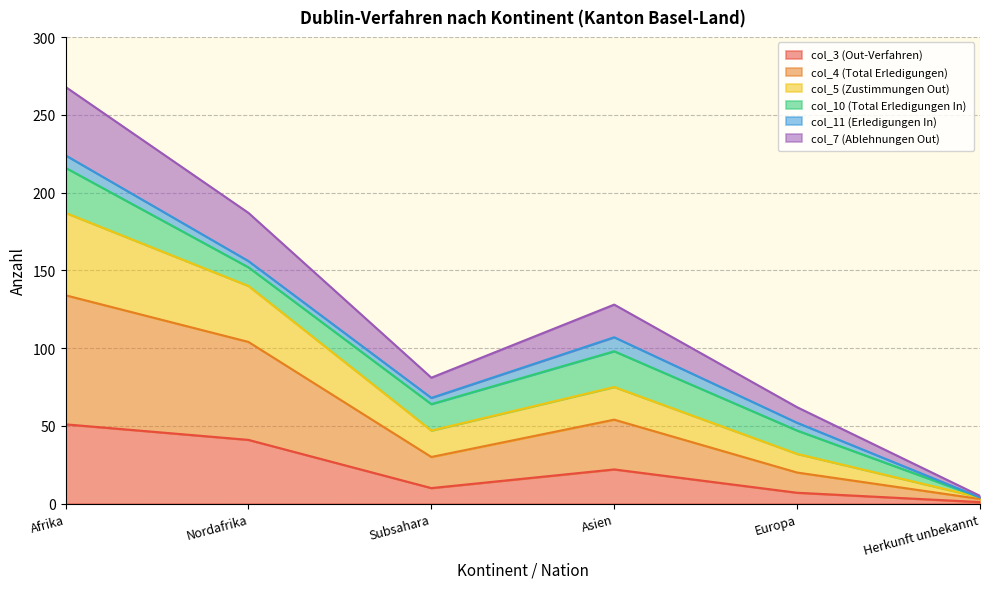

Which category has the highest value in the col_3 (Out-Verfahren) series?

Afrika